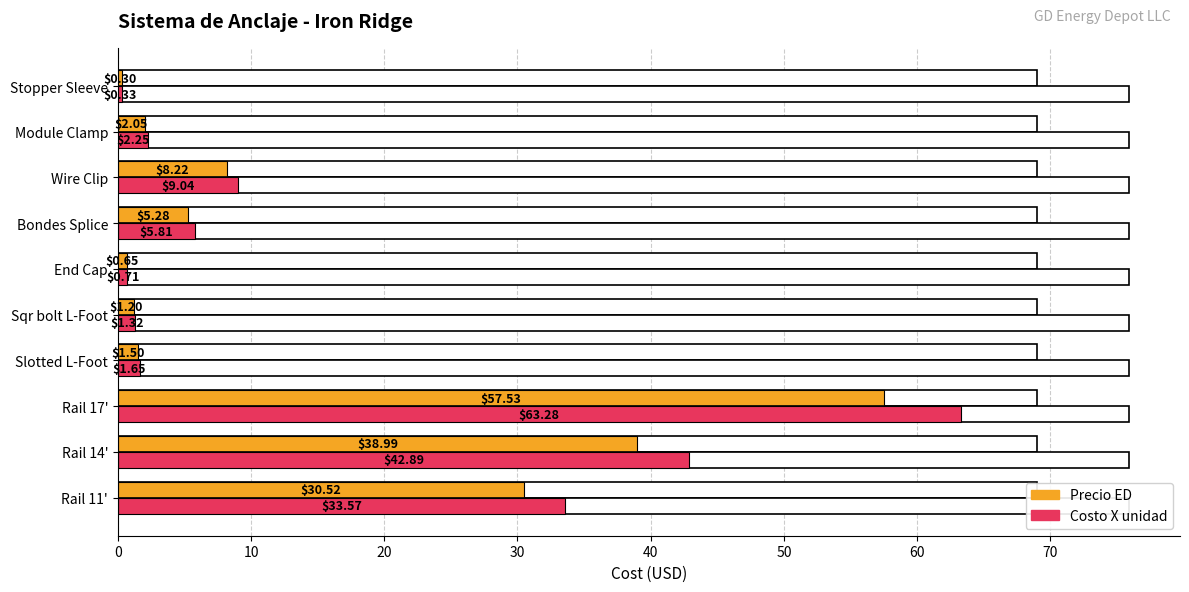

Reading left to right, extract all data points from this chart.

Precio ED: 30.5	39.0	57.5	1.5	1.2	0.7	5.3	8.2	2.0	0.3
Costo X unidad: 33.6	42.9	63.3	1.6	1.3	0.7	5.8	9.0	2.3	0.3